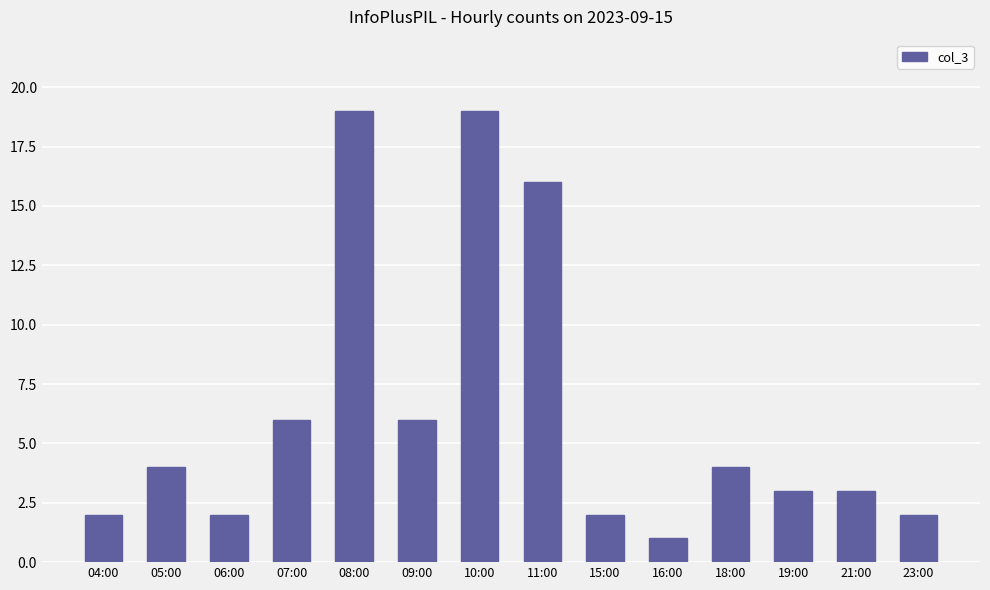

What is the minimum value shown in the chart?

1